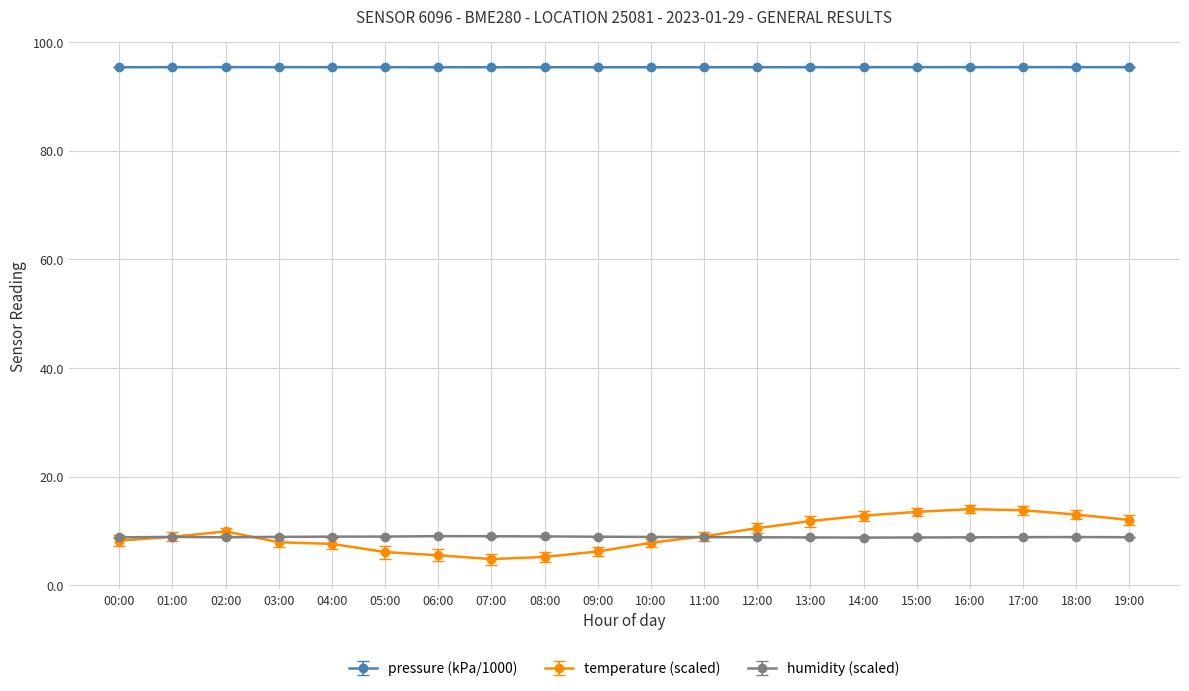

What is the label of the 15th point from the right?

05:00